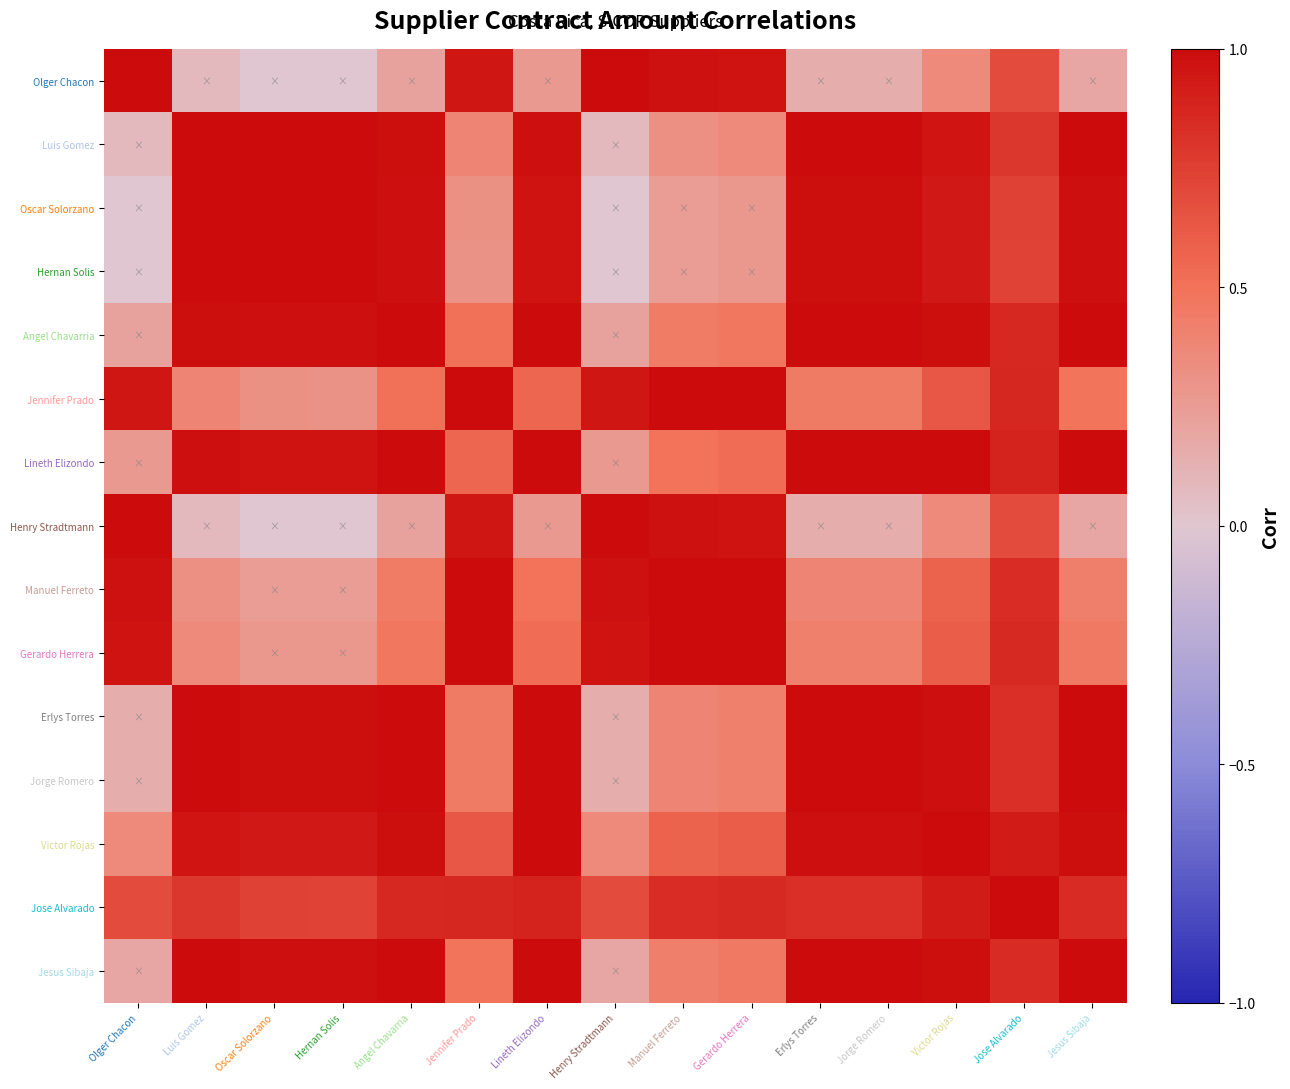

At which category is the sum across all series the highest?

Jose Alvarado